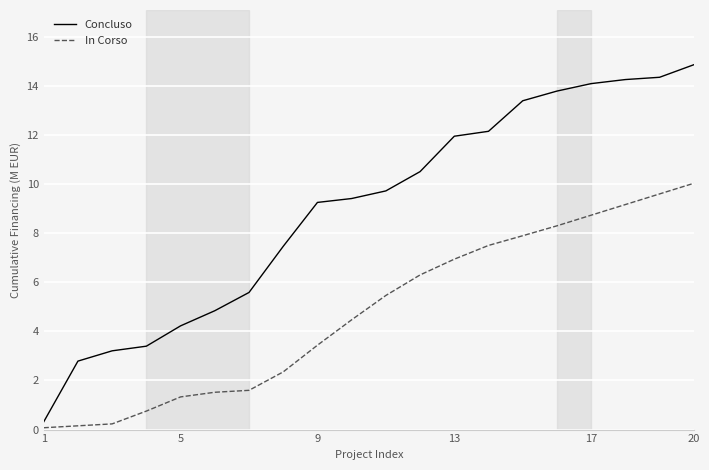

Which series has the largest range (max minus min)?

Concluso